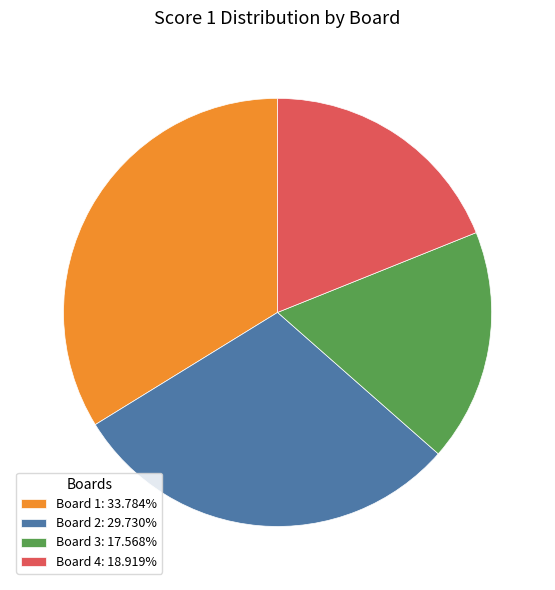

Rank the categories by value from highest to lowest.

Board 1, Board 2, Board 4, Board 3